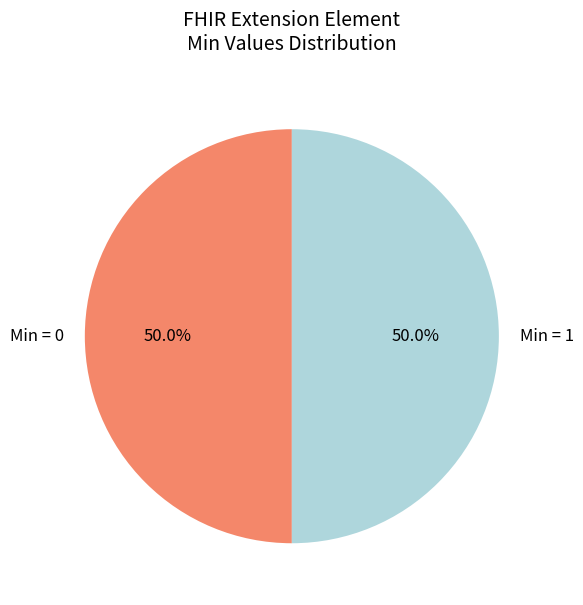

What portion of the pie excludes Min = 1?

50.0%